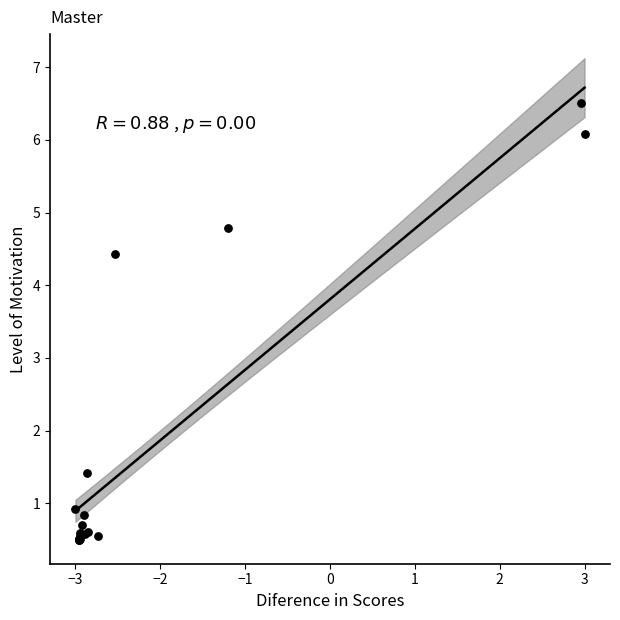

What Y value in the scatter plot is closest to 3?

4.4